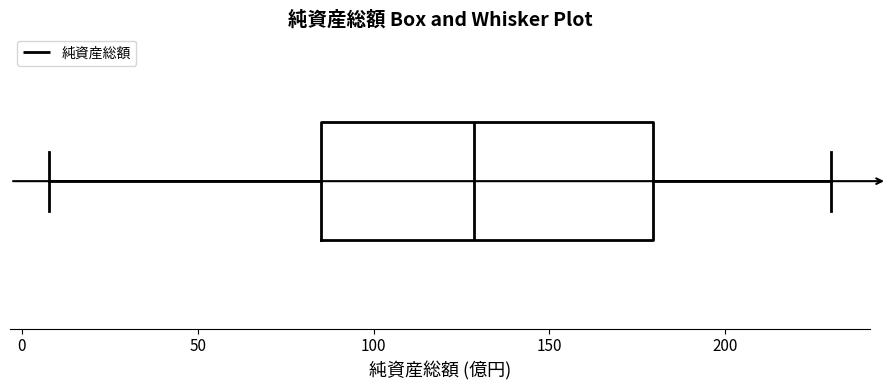

Transcribe this box plot: give where the median line is, the range the box spans, and where the two whiskers end, as read against the x-axis. The values are not printed on the chart, so give them approximately, as read against the axis.

median 130, box 85 to 180, whiskers 10 to 230